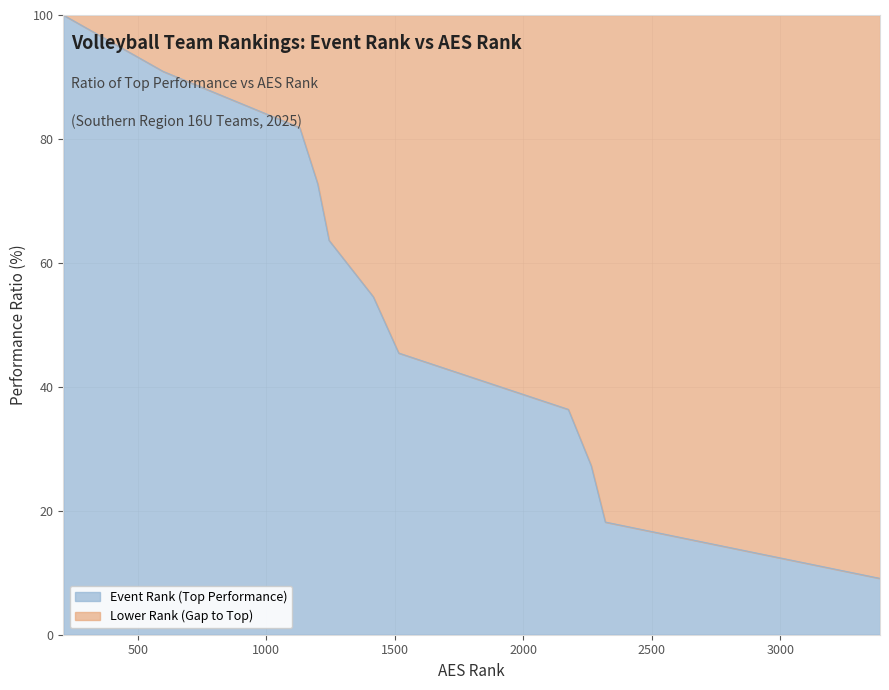

Reading left to right, extract all data points from this chart.

100.0	90.9	81.8	72.7	63.6	54.5	45.5	36.4	27.3	18.2	9.1